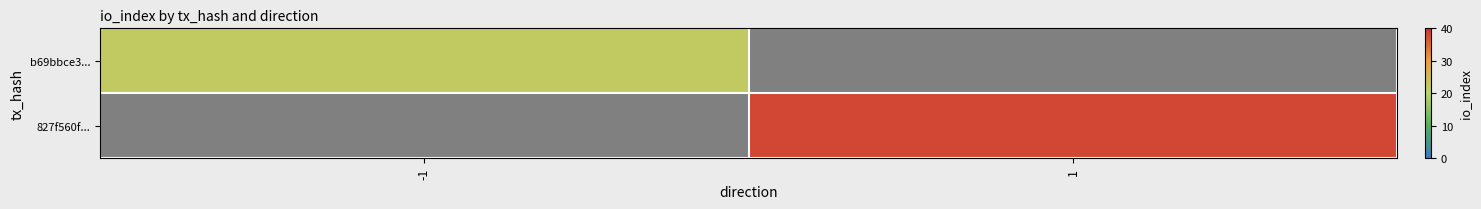

List the labels in order of b69bbce3... value, smallest first.

-1, 1